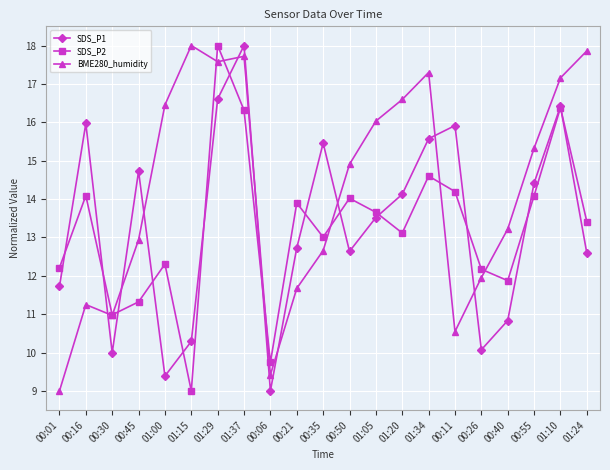

What is the minimum value for SDS_P2?

9.0